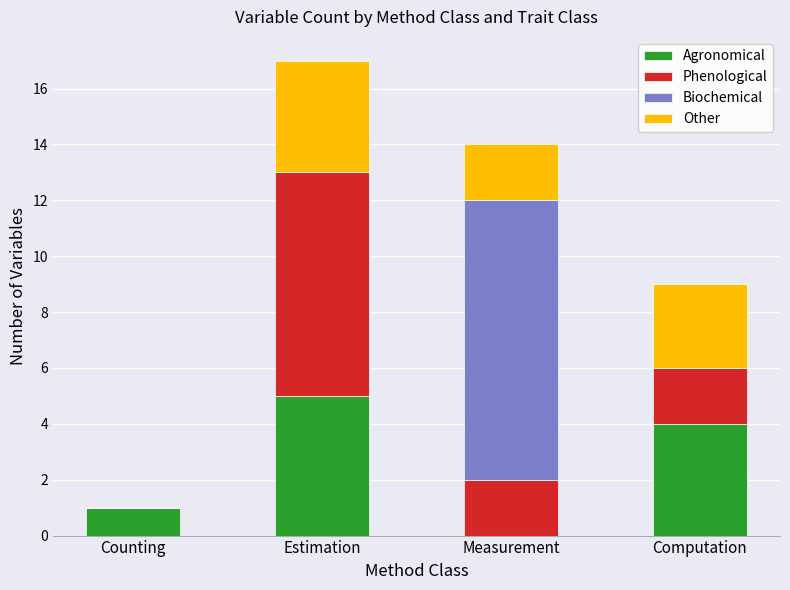

The value of Agronomical at Measurement is 3. True or false?

False